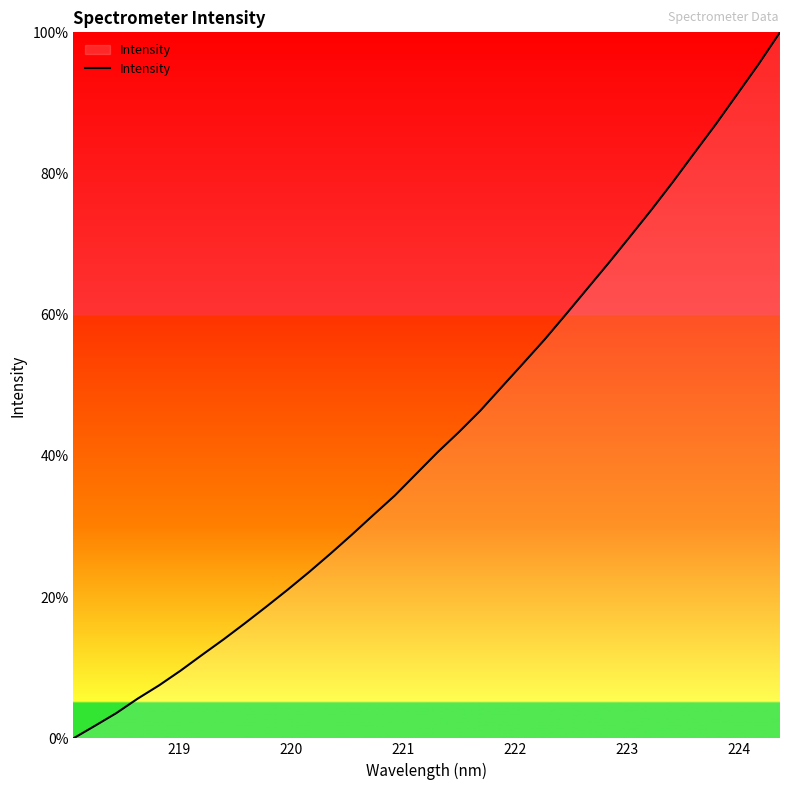

What is the greatest value displayed?

100.0